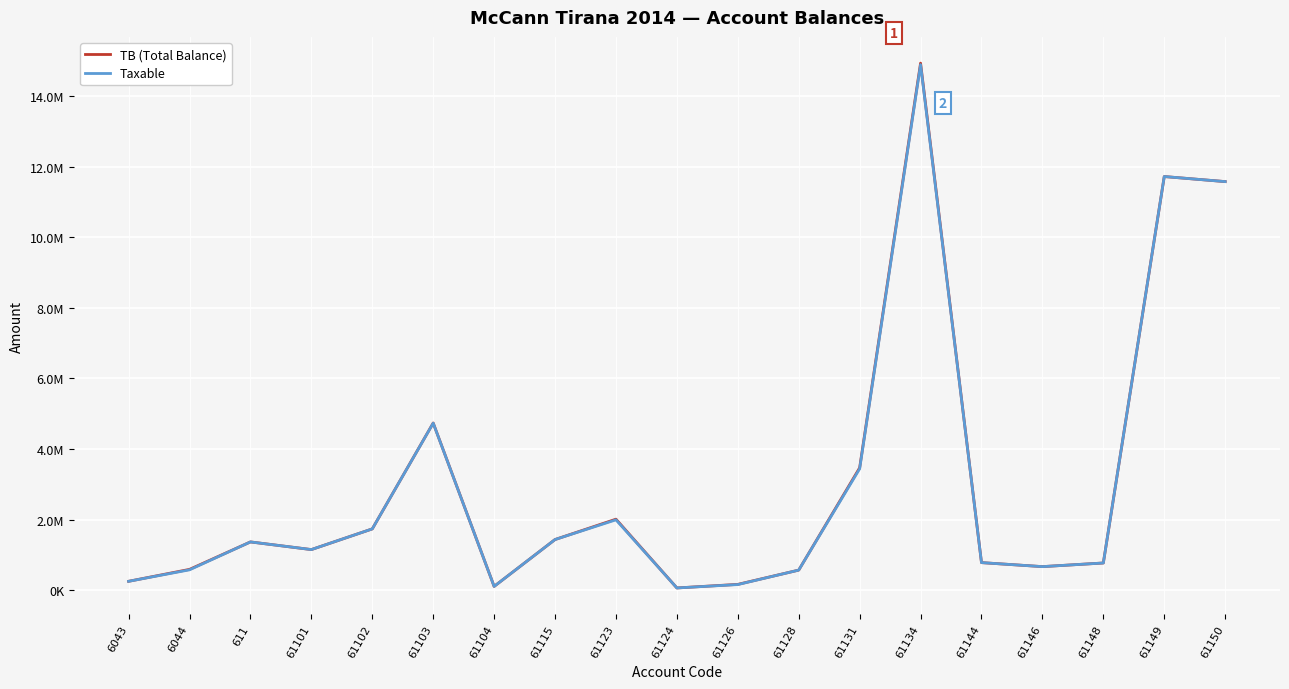

True or false: TB (Total Balance) and Taxable intersect in this chart.

False